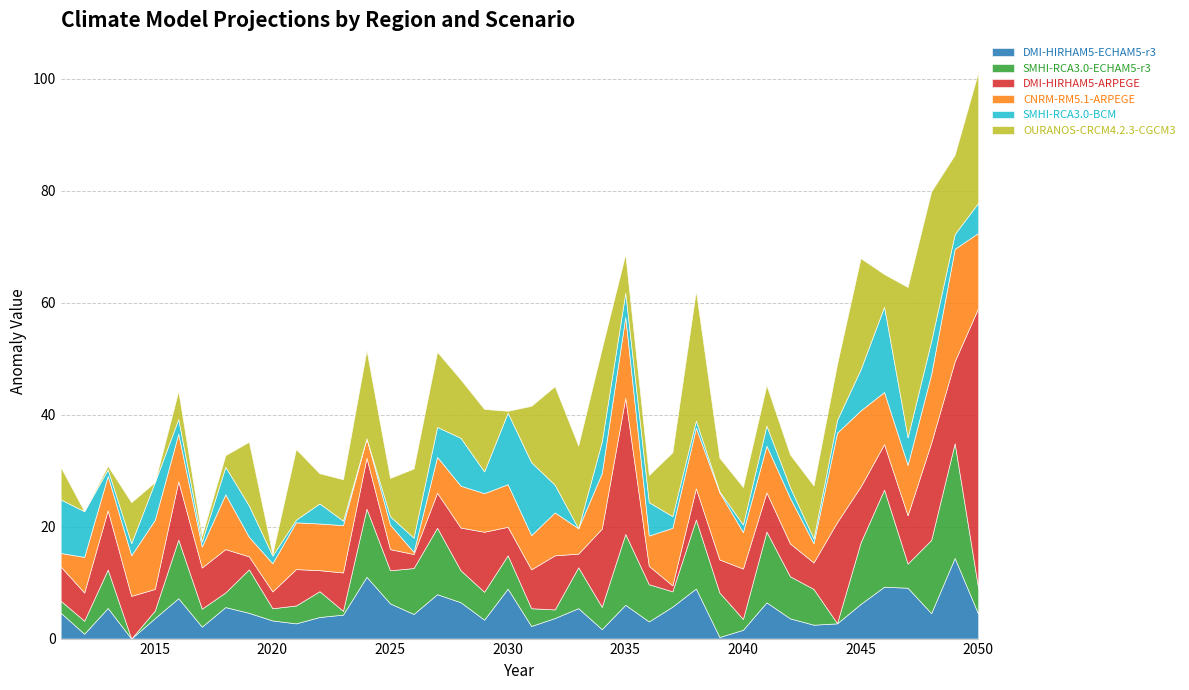

What is the difference between the highest and lowest values at 2041?

9.1